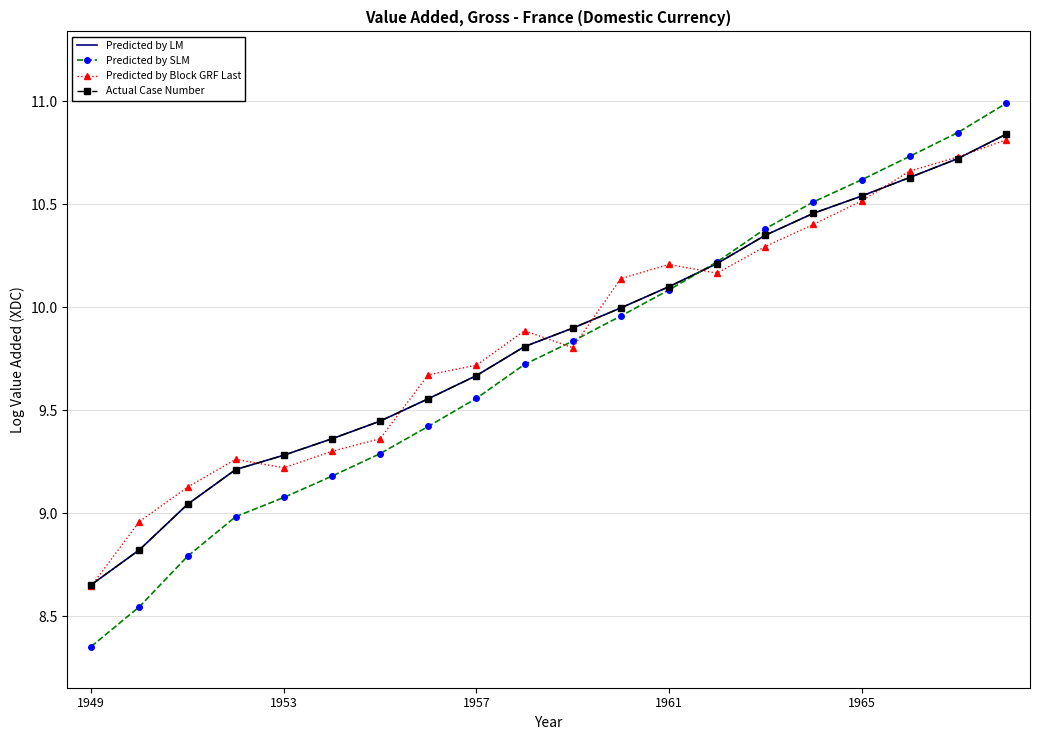

At how many categories does at least one series exceed 9?

18